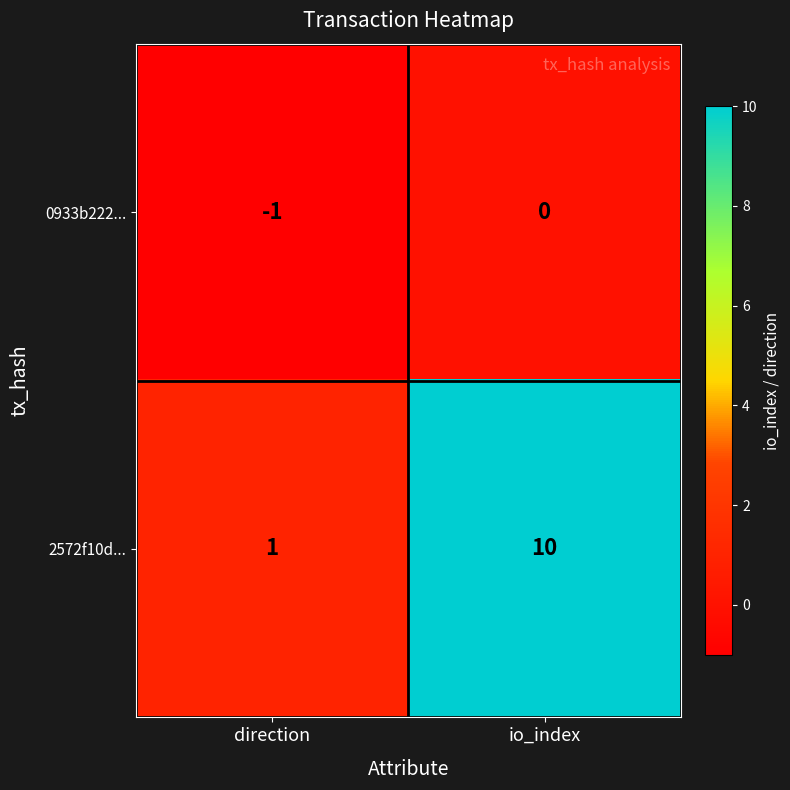

Rank the series at io_index from lowest to highest value.

0933b222..., 2572f10d...